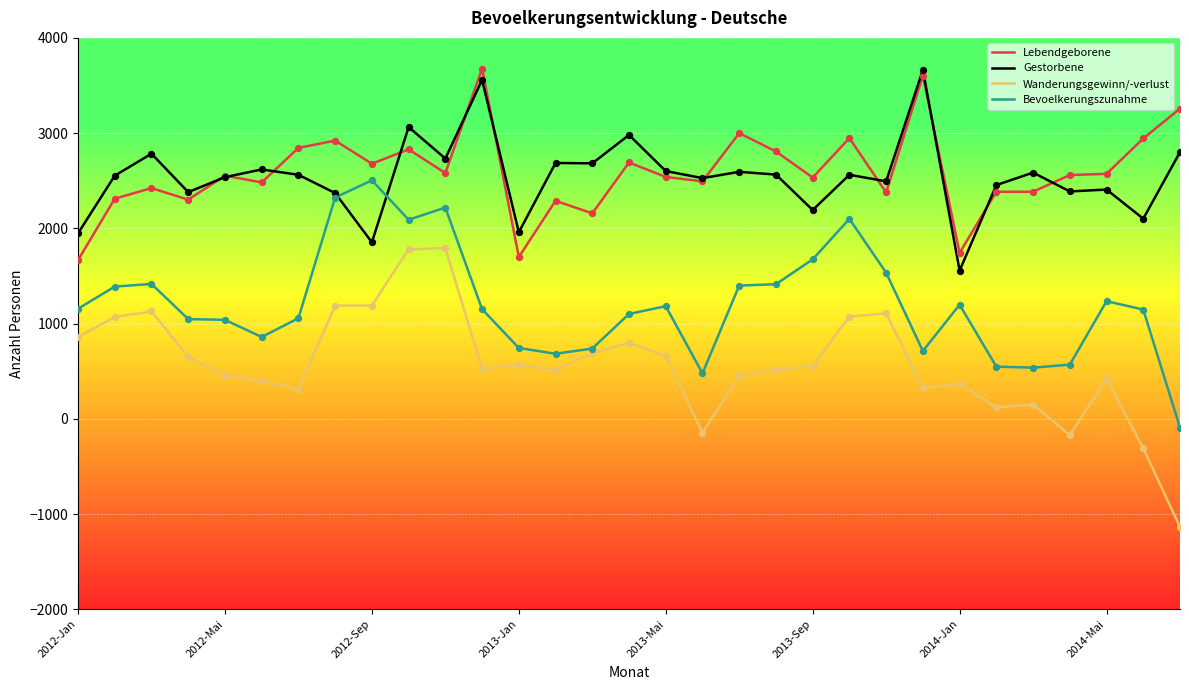

Which series has the widest spread of values?

Wanderungsgewinn/-verlust